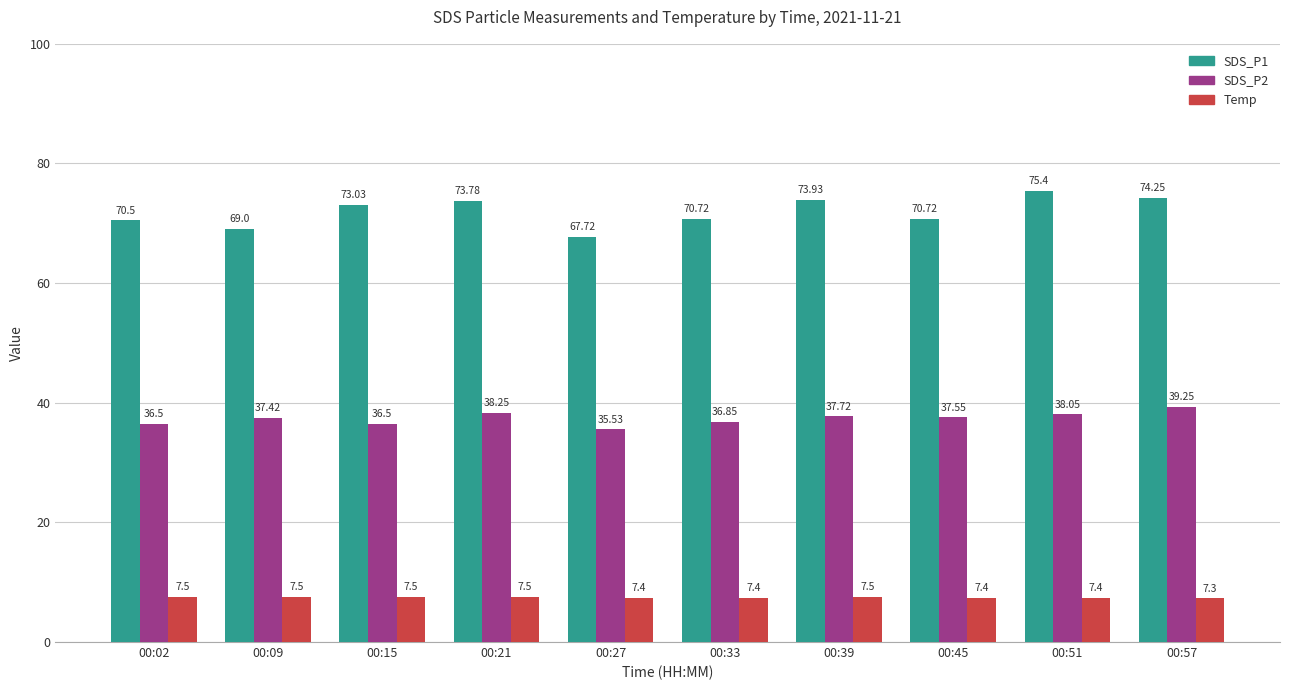

What is the difference between the second highest and minimum values in the SDS_P1 series?

6.5